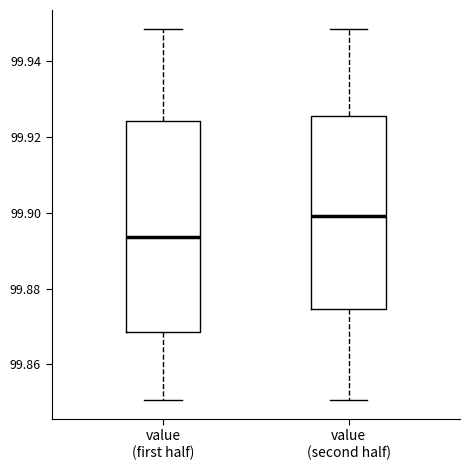

Which box is the tallest, from its lower edge to its upper edge?

value (first half)